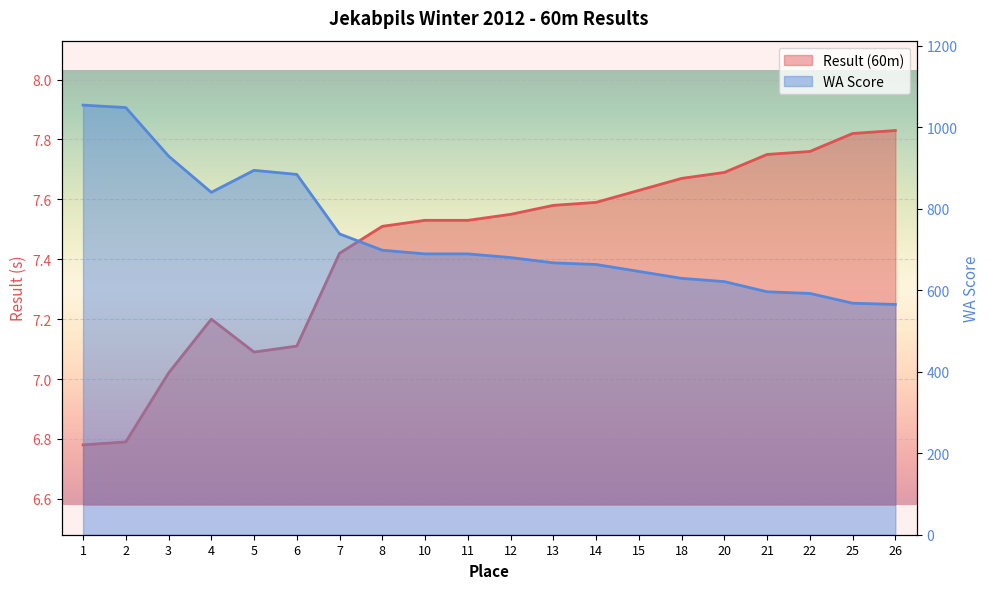

Rank the series by their maximum value, from highest to lowest.

WA Score, Result (60m)